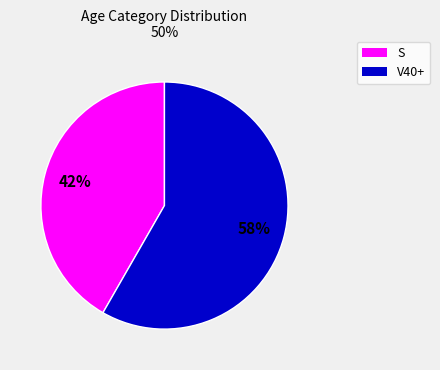

How many slices are in this pie chart?

2